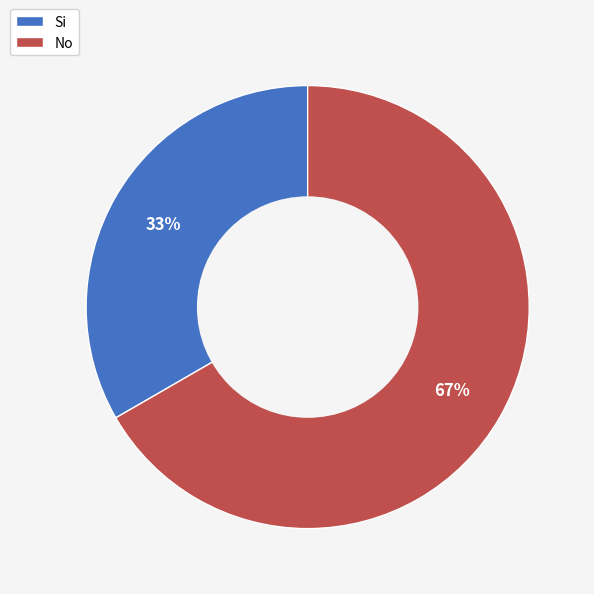

To the nearest percent, what is the combined percentage of No and Si?

100%